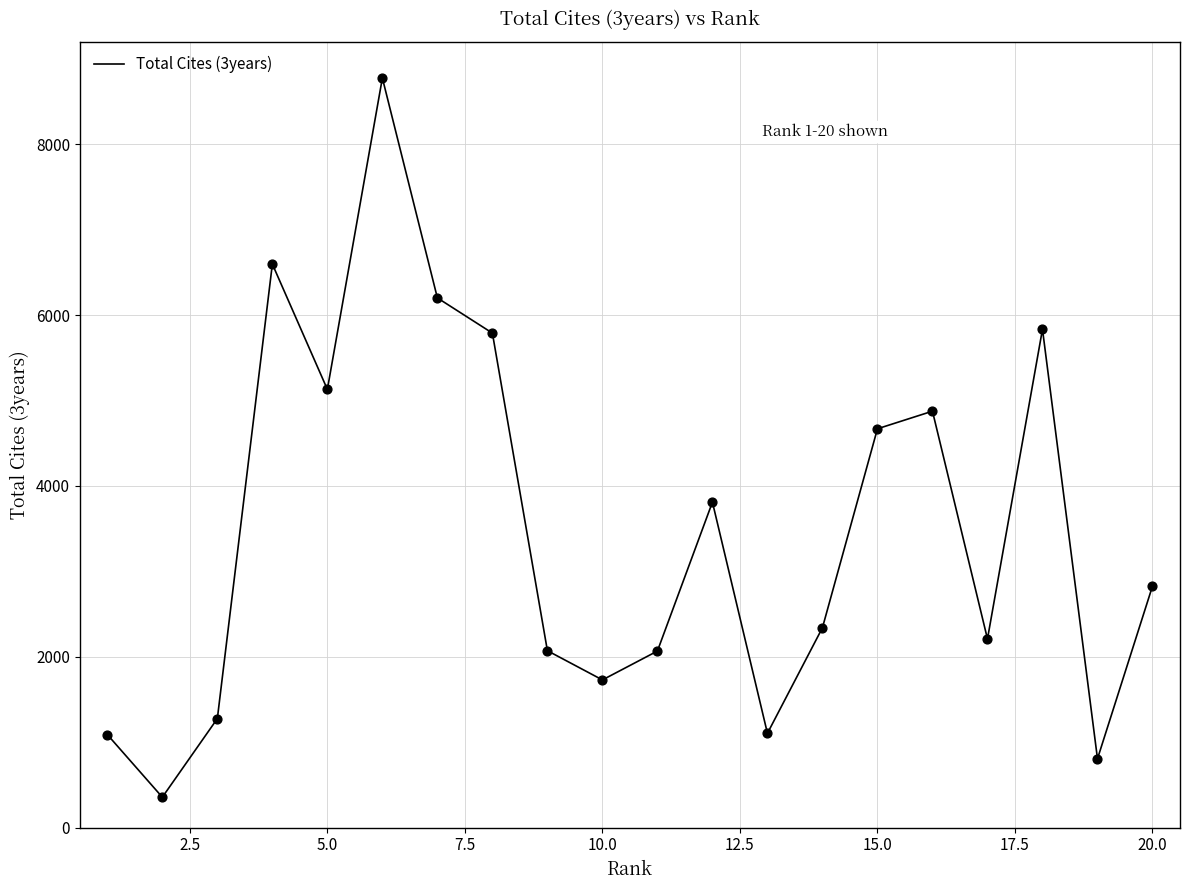

What is the minimum value shown in the chart?

356